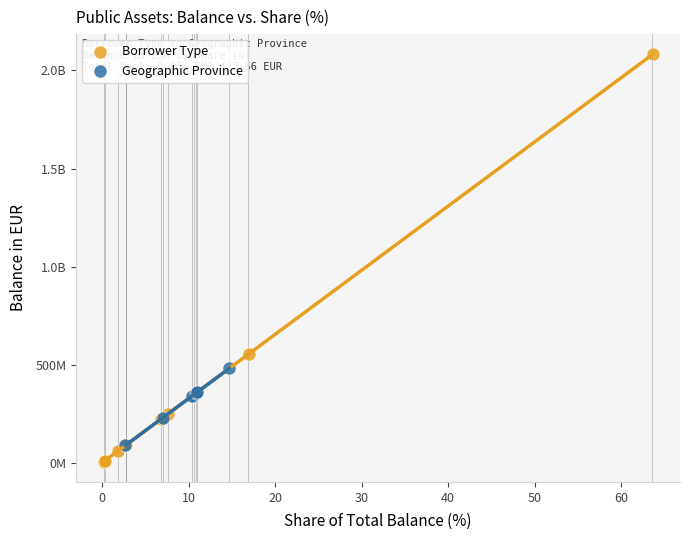

What are all the series names shown in the legend?

Borrower Type, Geographic Province